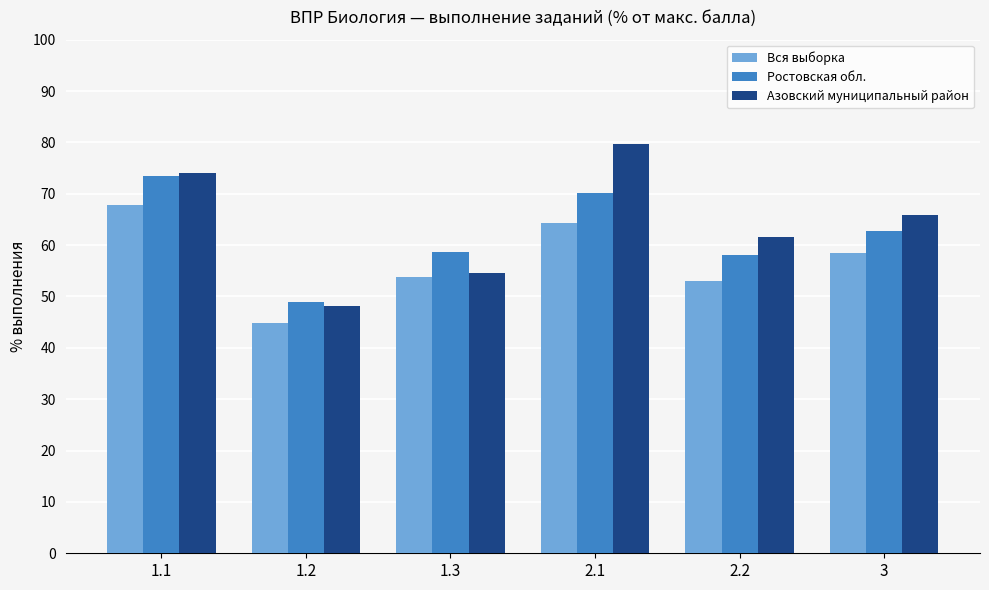

At how many categories does at least one series exceed 48?

6